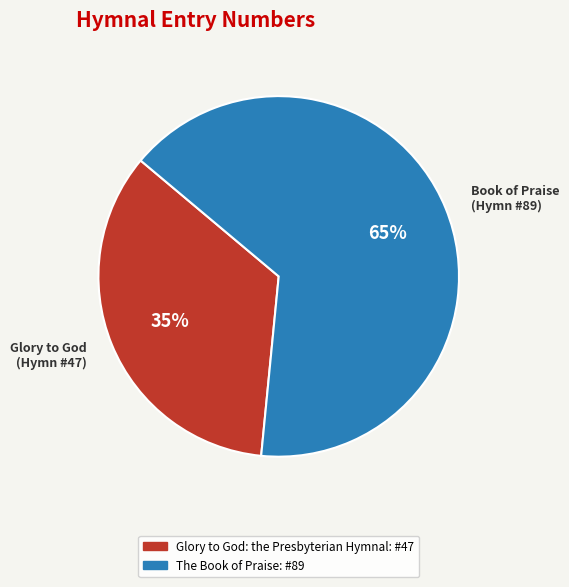

How many slices are in this pie chart?

2